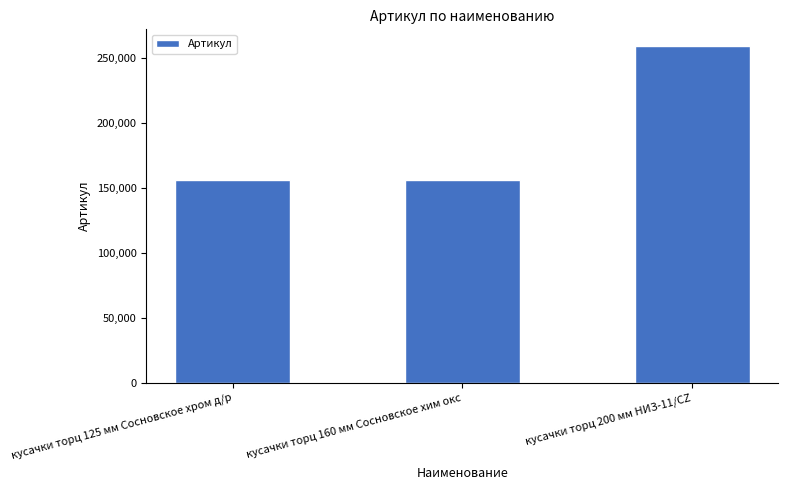

Does the chart contain stacked bars?

No